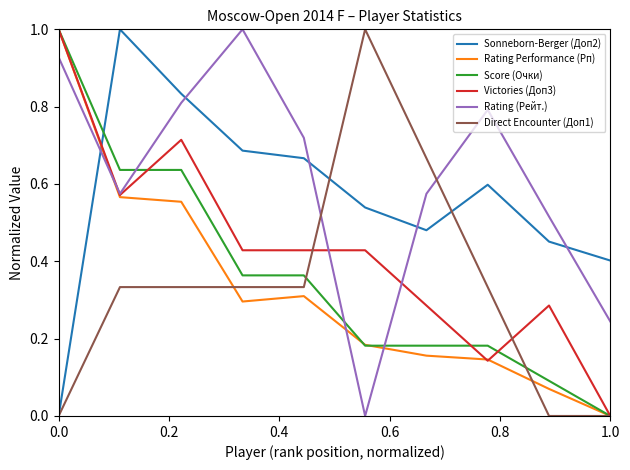

Does the chart have visible grid lines?

No